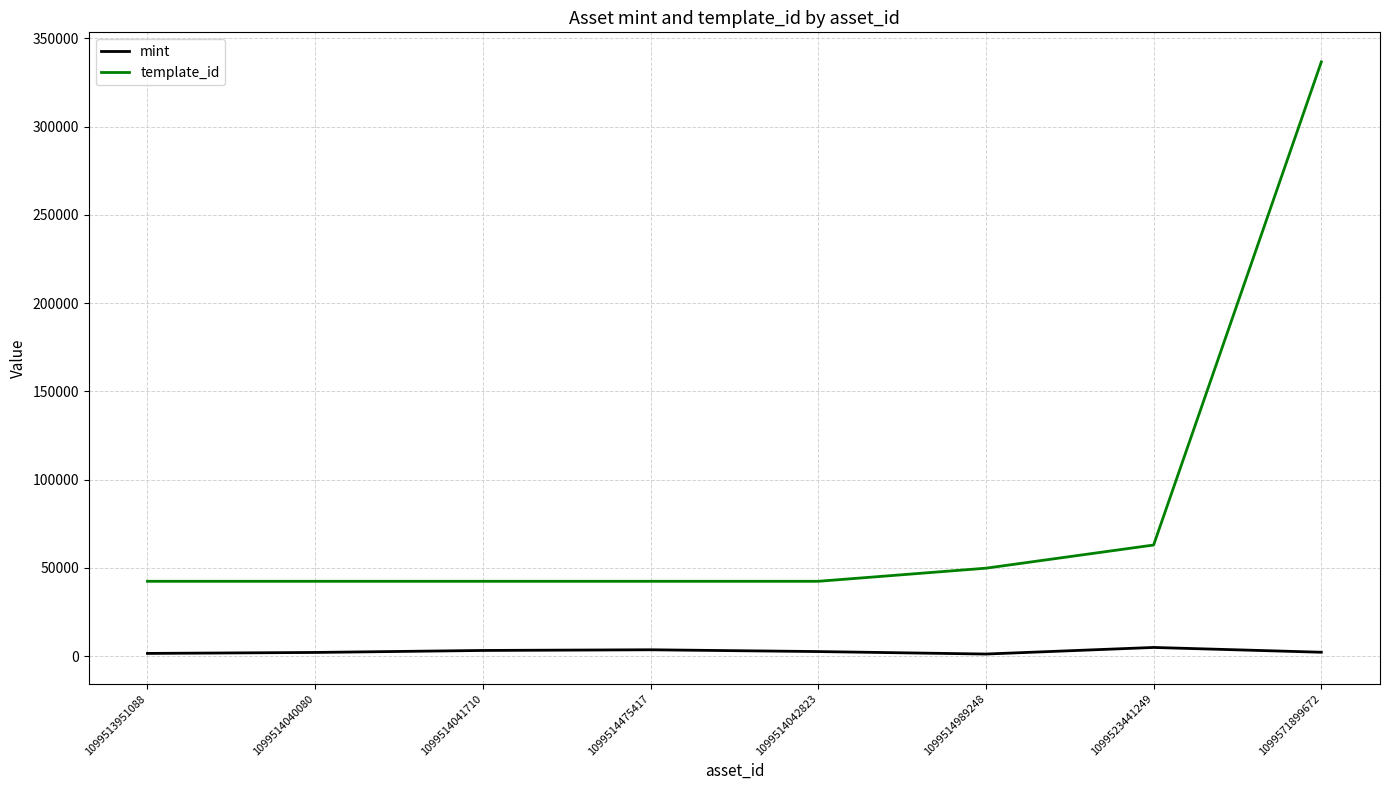

The value of template_id at 1099514042823 is 67441. True or false?

False